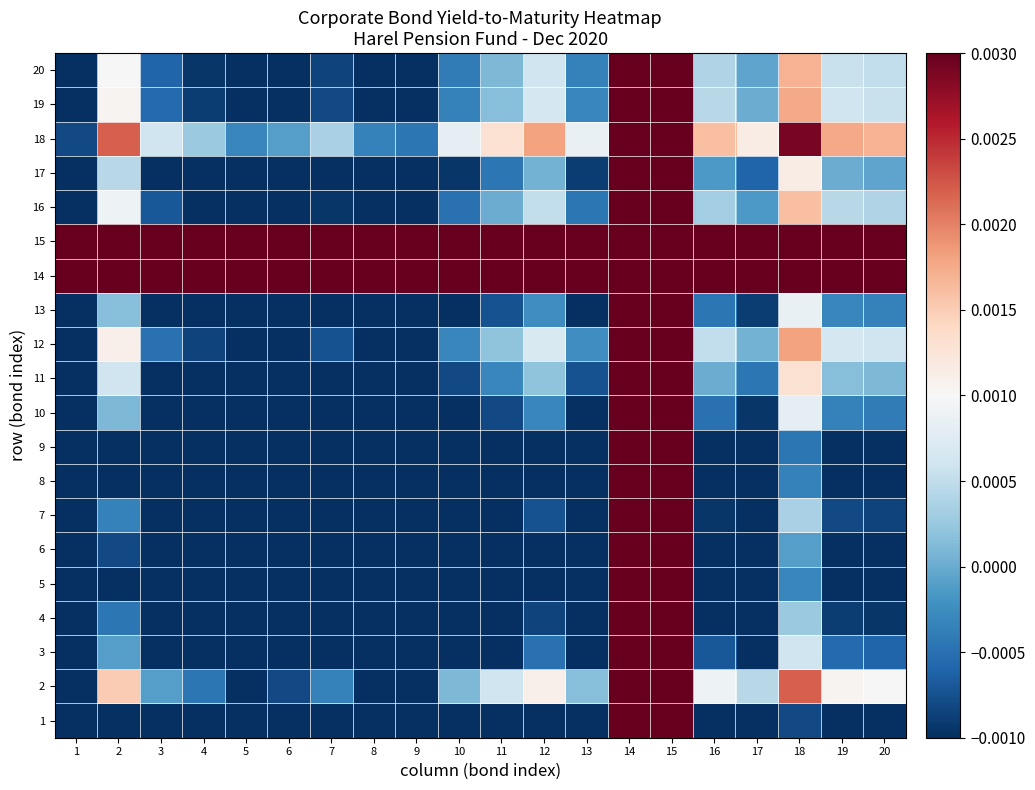

Which series has the largest total across all categories?

15